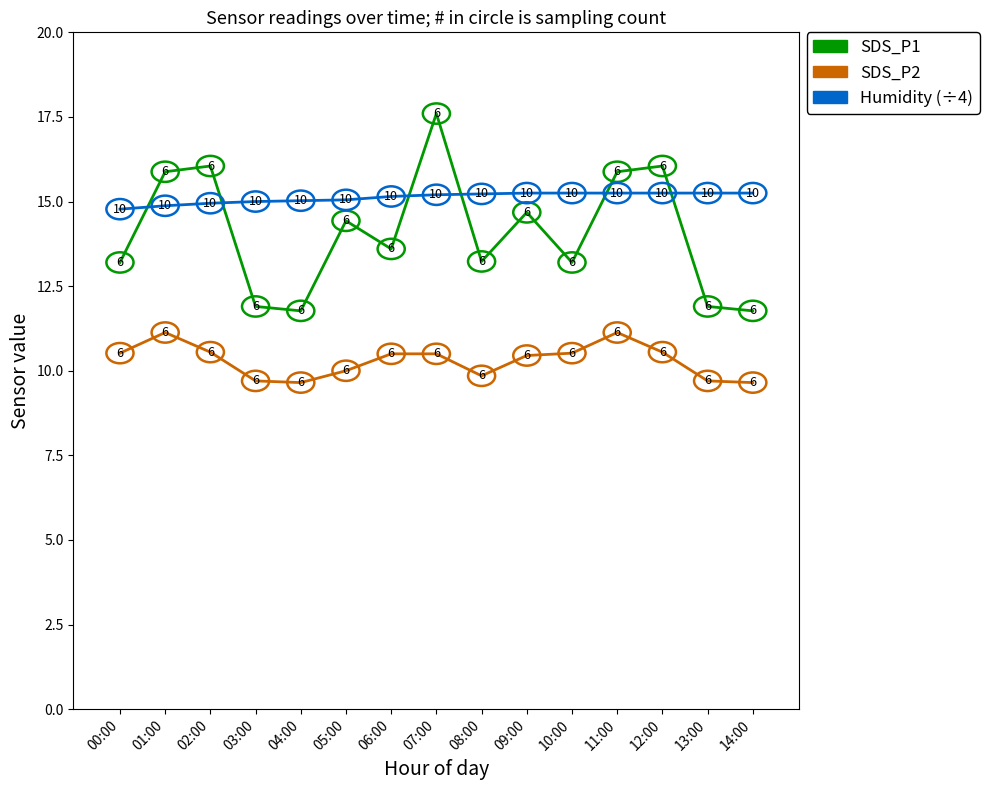

What position from the left is 04:00?

5